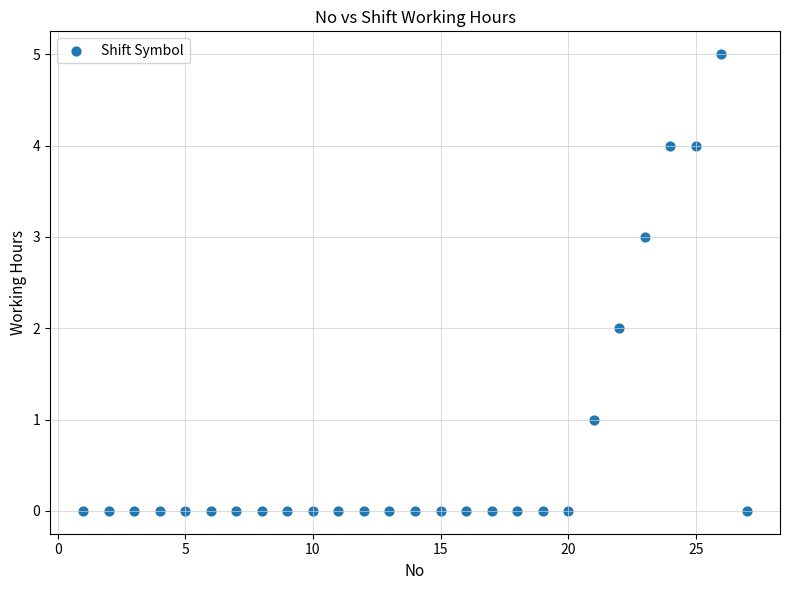

What is the range of Y values (max minus min)?

5